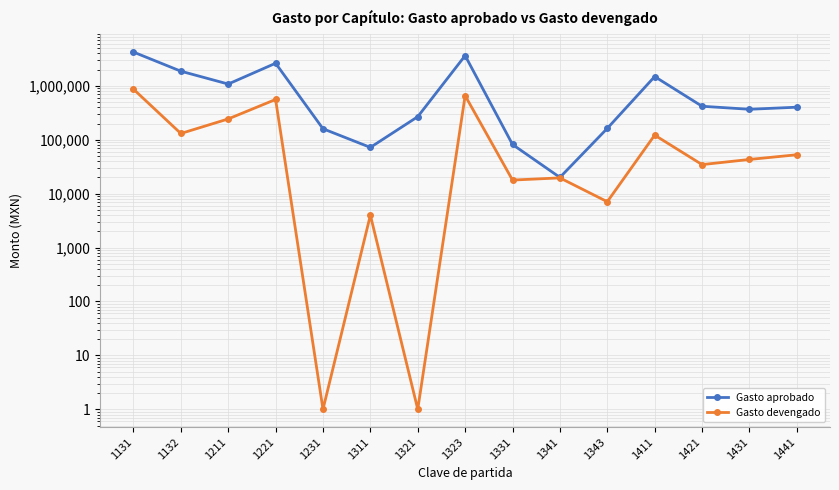

What are all the series names shown in the legend?

Gasto aprobado, Gasto devengado